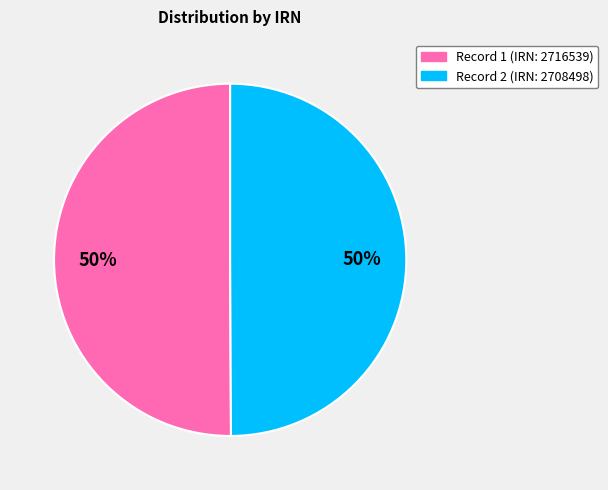

Count the number of slices in the pie.

2